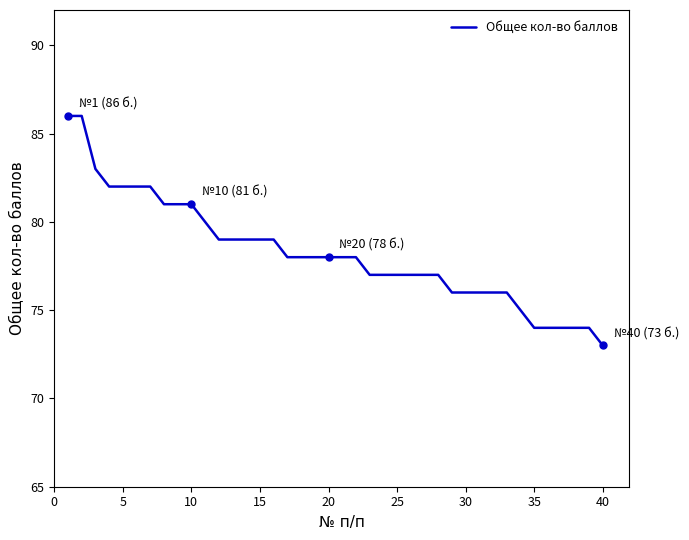

What is the minimum value shown in the chart?

73